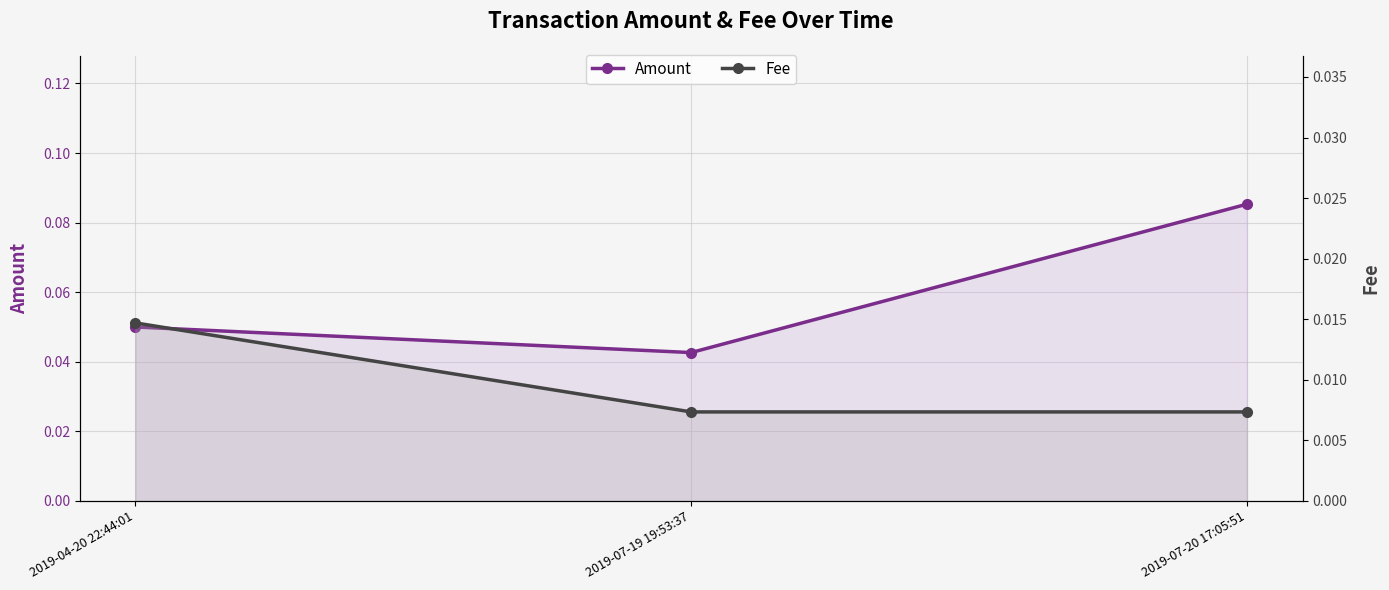

What is the sum of the Amount values at 2019-04-20 22:44:01 and 2019-07-19 19:53:37?

0.1